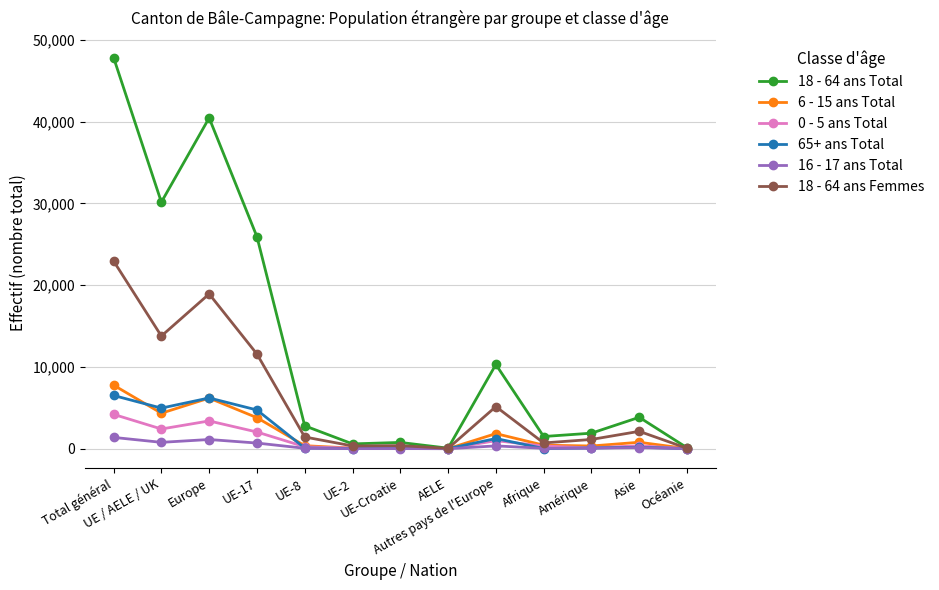

What are all the series names shown in the legend?

18 - 64 ans Total, 6 - 15 ans Total, 0 - 5 ans Total, 65+ ans Total, 16 - 17 ans Total, 18 - 64 ans Femmes